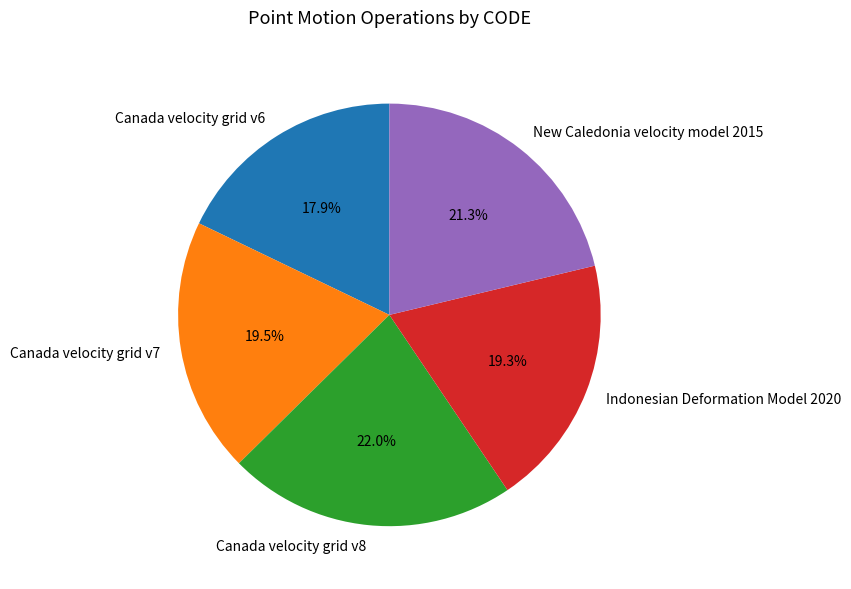

Approximately how many times larger is the value at Indonesian Deformation Model 2020 compared to Canada velocity grid v7?

1.0